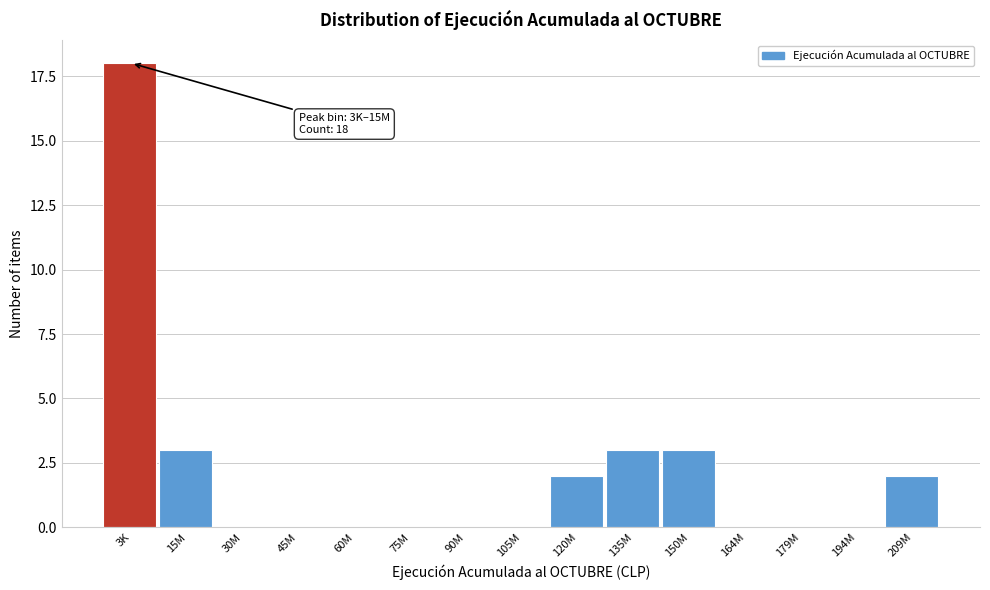

Reading right to left, what are all the values shown in this chart?

209M=2	194M=0	179M=0	164M=0	150M=3	135M=3	120M=2	105M=0	90M=0	75M=0	60M=0	45M=0	30M=0	15M=3	3K=18